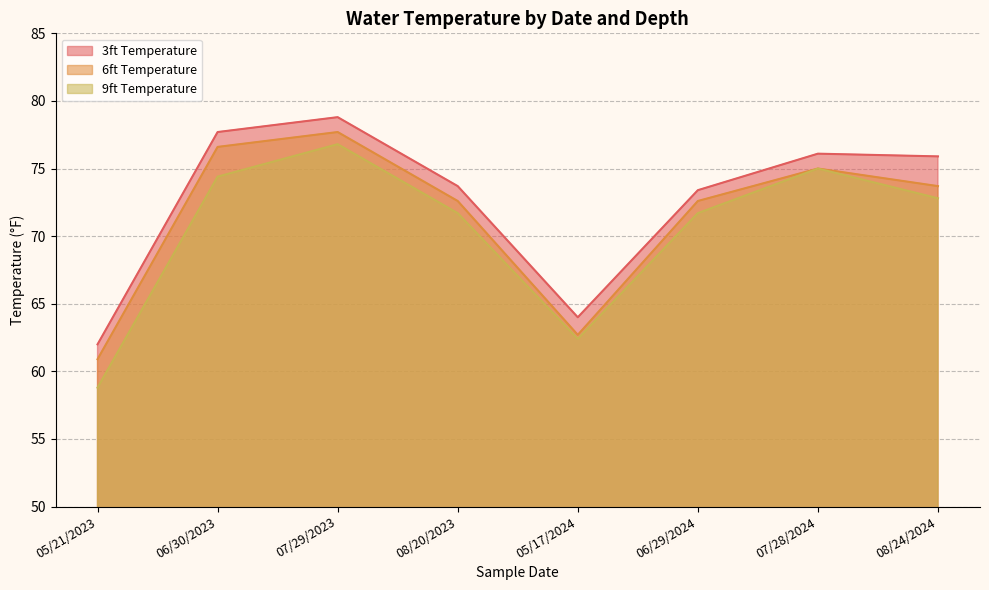

Reading left to right, transcribe all the data shown in this chart.

3ft Temperature: 05/21/2023=62.0	06/30/2023=77.7	07/29/2023=78.8	08/20/2023=73.7	05/17/2024=64.0	06/29/2024=73.4	07/28/2024=76.1	08/24/2024=75.9
6ft Temperature: 05/21/2023=60.9	06/30/2023=76.6	07/29/2023=77.7	08/20/2023=72.6	05/17/2024=62.7	06/29/2024=72.6	07/28/2024=75.0	08/24/2024=73.7
9ft Temperature: 05/21/2023=58.8	06/30/2023=74.4	07/29/2023=76.8	08/20/2023=71.7	05/17/2024=62.4	06/29/2024=71.7	07/28/2024=75.0	08/24/2024=72.8